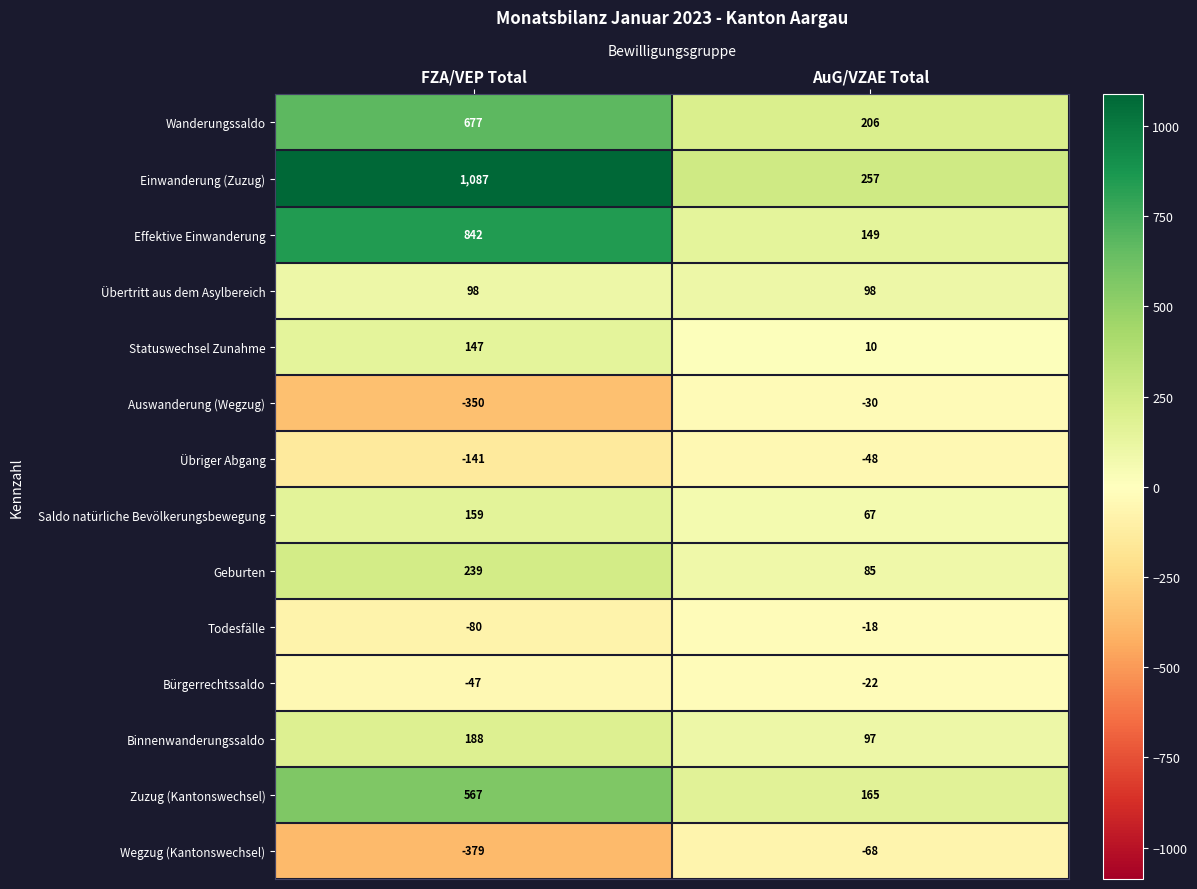

Which label corresponds to the largest value in the chart?

FZA/VEP Total